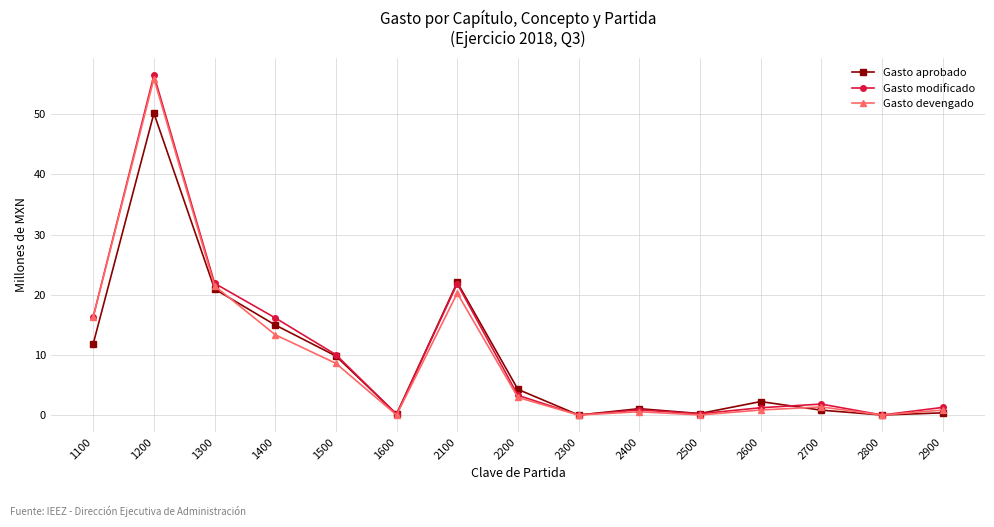

Is it true that Gasto modificado equals 21.8 at 2100?

True